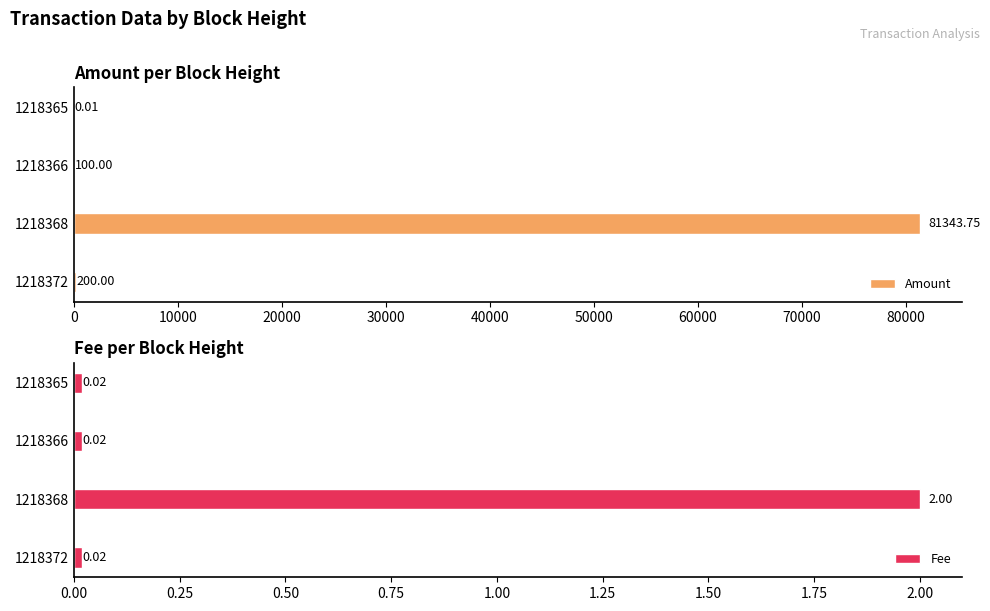

List the series in order of their overall mean, highest first.

Amount, Fee